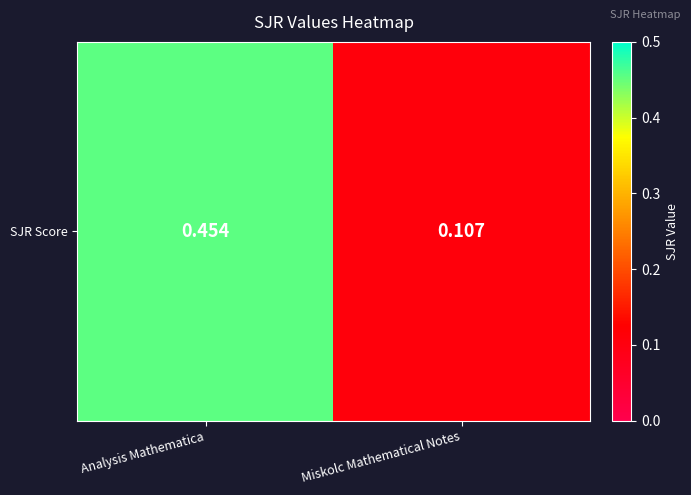

Reading left to right, list all the values displayed in this chart.

Analysis Mathematica=0.5	Miskolc Mathematical Notes=0.1